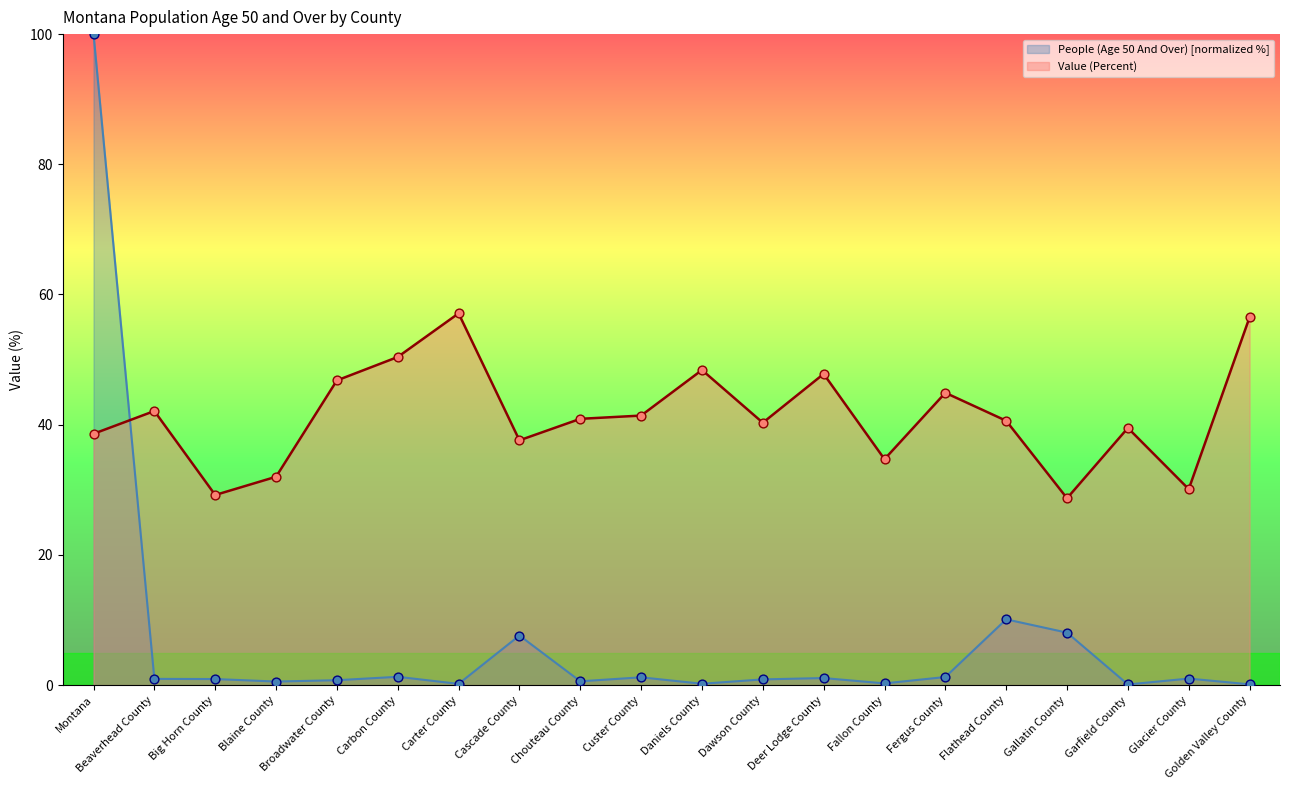

Which series has the largest total across all categories?

Value (Percent)